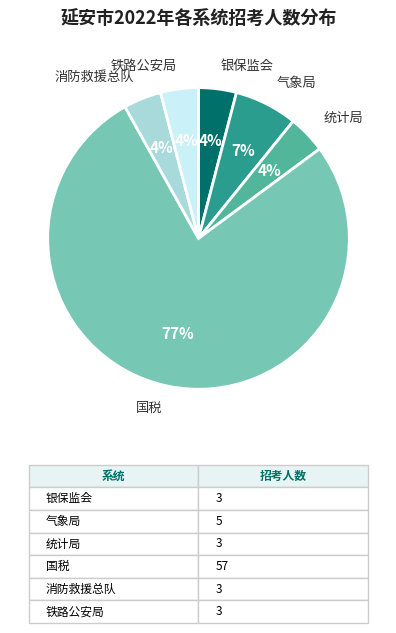

Does any single category account for the majority?

Yes